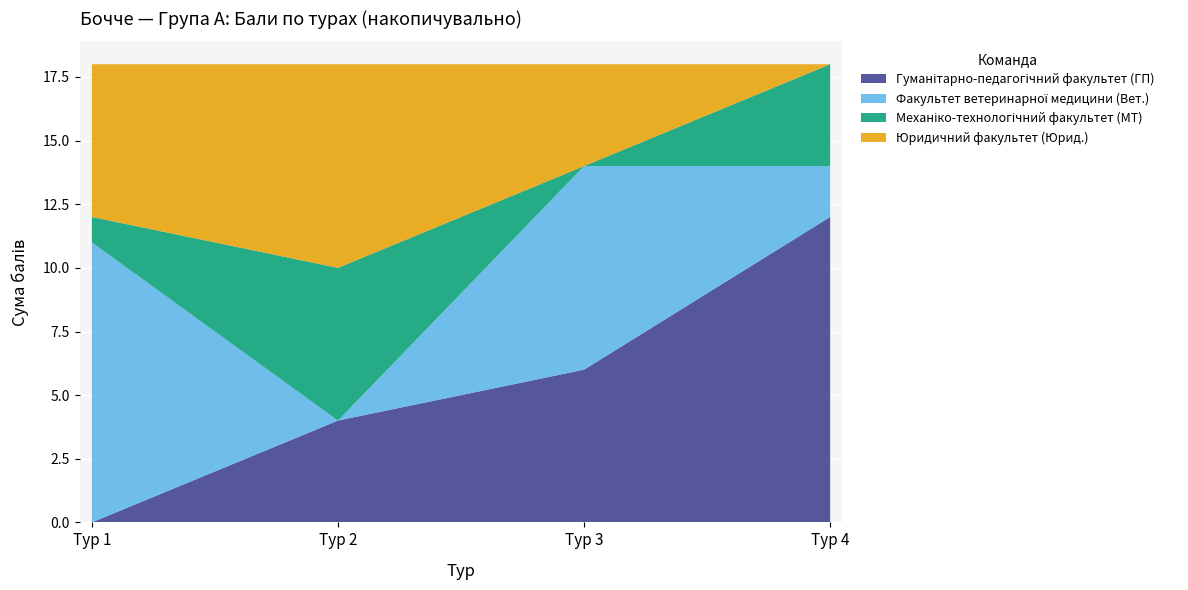

Reading left to right, transcribe all the data shown in this chart.

Гуманітарно-педагогічний факультет (ГП): Тур 1=0	Тур 2=4	Тур 3=6	Тур 4=12
Факультет ветеринарної медицини (Вет.): Тур 1=11	Тур 2=0	Тур 3=8	Тур 4=2
Механіко-технологічний факультет (МТ): Тур 1=1	Тур 2=6	Тур 3=0	Тур 4=4
Юридичний факультет (Юрид.): Тур 1=6	Тур 2=8	Тур 3=4	Тур 4=0